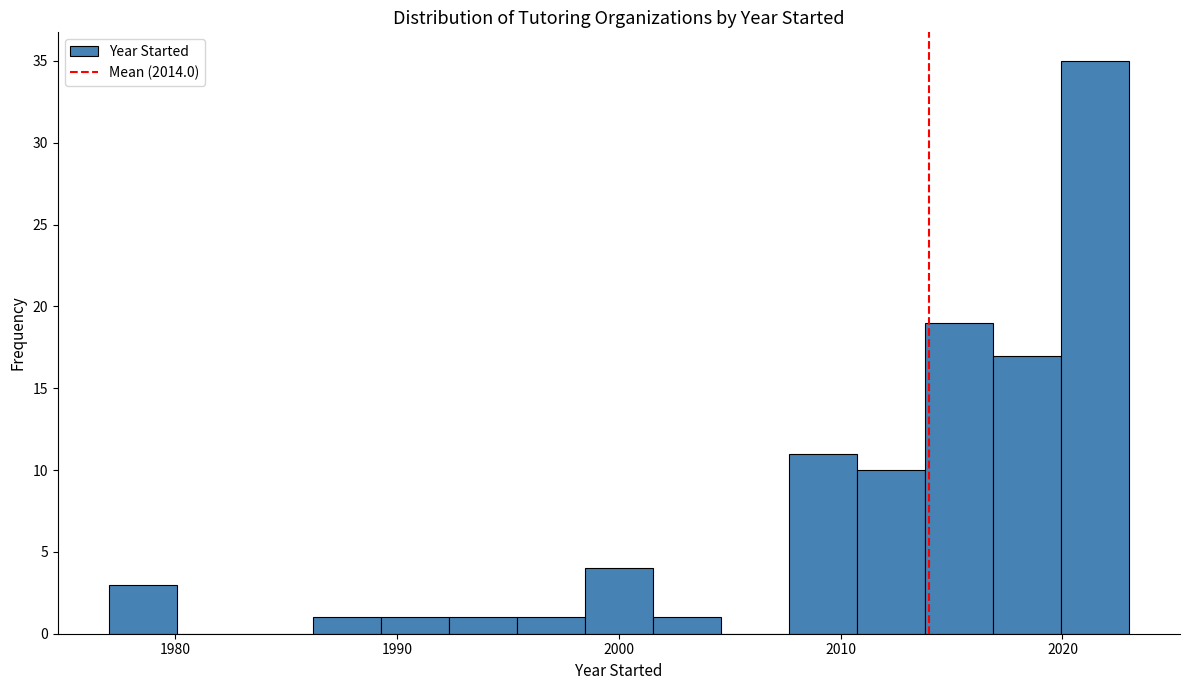

Read against the x-axis, roughly where is the centre of the tallest bar?

2021